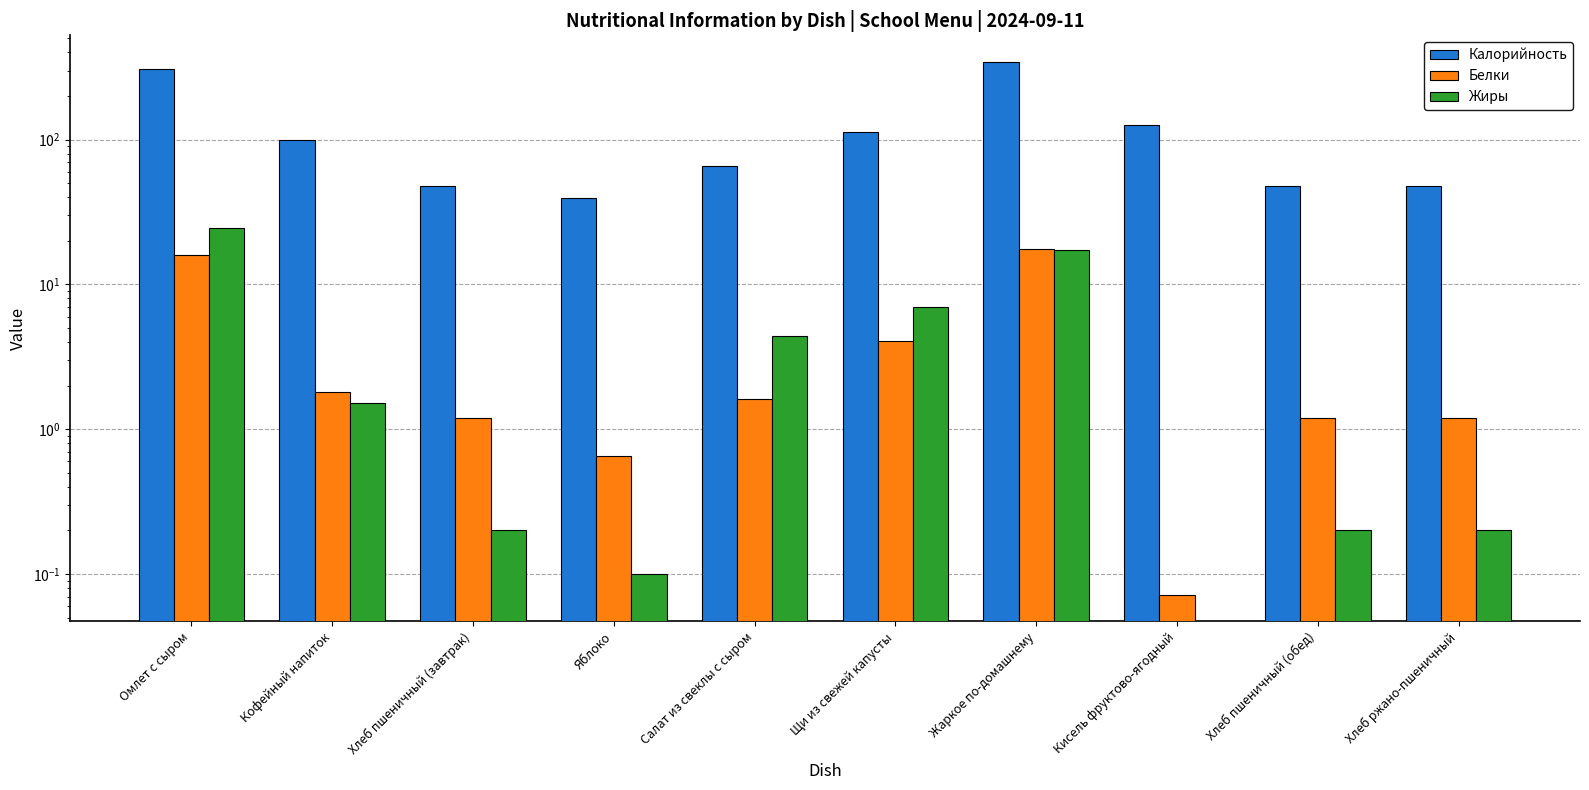

Reading left to right, transcribe all the data shown in this chart.

Калорийность: Омлет с сыром=309.9	Кофейный напиток=99.0	Хлеб пшеничный (завтрак)=48.2	Яблоко=39.3	Салат из свеклы с сыром=65.6	Щи из свежей капусты=112.1	Жаркое по-домашнему=344.0	Кисель фруктово-ягодный=127.2	Хлеб пшеничный (обед)=48.2	Хлеб ржано-пшеничный=48.2
Белки: Омлет с сыром=16.0	Кофейный напиток=1.8	Хлеб пшеничный (завтрак)=1.2	Яблоко=0.7	Салат из свеклы с сыром=1.6	Щи из свежей капусты=4.1	Жаркое по-домашнему=17.5	Кисель фруктово-ягодный=0.1	Хлеб пшеничный (обед)=1.2	Хлеб ржано-пшеничный=1.2
Жиры: Омлет с сыром=24.7	Кофейный напиток=1.5	Хлеб пшеничный (завтрак)=0.2	Яблоко=0.1	Салат из свеклы с сыром=4.4	Щи из свежей капусты=7.0	Жаркое по-домашнему=17.4	Кисель фруктово-ягодный=0.0	Хлеб пшеничный (обед)=0.2	Хлеб ржано-пшеничный=0.2